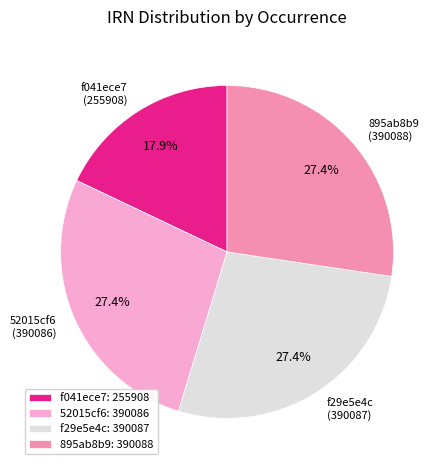

Is f29e5e4c: 390087 the majority of the pie?

No